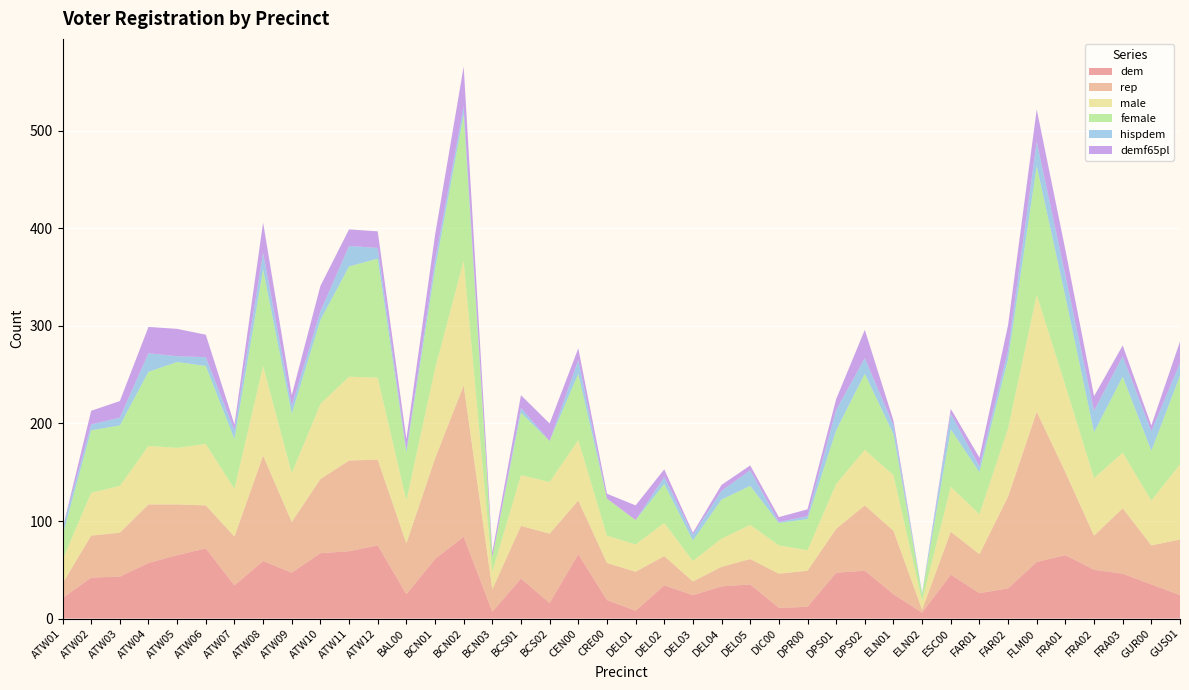

Reading left to right, extract all data points from this chart.

dem: ATW01=21	ATW02=42	ATW03=43	ATW04=57	ATW05=65	ATW06=72	ATW07=34	ATW08=59	ATW09=47	ATW10=67	ATW11=69	ATW12=75	BAL00=25	BCN01=61	BCN02=84	BCN03=7	BCS01=41	BCS02=16	CEN00=66	CRE00=19	DEL01=8	DEL02=34	DEL03=24	DEL04=33	DEL05=35	DIC00=11	DPR00=12	DPS01=47	DPS02=49	ELN01=25	ELN02=6	ESC00=45	FAR01=26	FAR02=31	FLM00=58	FRA01=65	FRA02=50	FRA03=46	GUR00=35	GUS01=24
rep: ATW01=15	ATW02=43	ATW03=45	ATW04=60	ATW05=52	ATW06=44	ATW07=50	ATW08=108	ATW09=52	ATW10=76	ATW11=93	ATW12=88	BAL00=52	BCN01=103	BCN02=155	BCN03=23	BCS01=54	BCS02=71	CEN00=55	CRE00=38	DEL01=40	DEL02=30	DEL03=14	DEL04=20	DEL05=26	DIC00=35	DPR00=37	DPS01=45	DPS02=67	ELN01=65	ELN02=3	ESC00=44	FAR01=40	FAR02=94	FLM00=154	FRA01=85	FRA02=35	FRA03=67	GUR00=40	GUS01=57
male: ATW01=24	ATW02=44	ATW03=48	ATW04=60	ATW05=58	ATW06=63	ATW07=49	ATW08=92	ATW09=50	ATW10=77	ATW11=86	ATW12=84	BAL00=44	BCN01=92	BCN02=128	BCN03=18	BCS01=52	BCS02=53	CEN00=62	CRE00=28	DEL01=28	DEL02=34	DEL03=21	DEL04=29	DEL05=35	DIC00=29	DPR00=21	DPS01=46	DPS02=57	ELN01=57	ELN02=9	ESC00=46	FAR01=41	FAR02=70	FLM00=120	FRA01=89	FRA02=59	FRA03=57	GUR00=46	GUS01=77
female: ATW01=25	ATW02=64	ATW03=62	ATW04=76	ATW05=88	ATW06=80	ATW07=51	ATW08=99	ATW09=61	ATW10=86	ATW11=113	ATW12=122	BAL00=49	BCN01=102	BCN02=150	BCN03=15	BCS01=64	BCS02=42	CEN00=68	CRE00=38	DEL01=25	DEL02=40	DEL03=21	DEL04=40	DEL05=40	DIC00=23	DPR00=32	DPS01=55	DPS02=78	ELN01=42	ELN02=7	ESC00=59	FAR01=43	FAR02=71	FLM00=132	FRA01=91	FRA02=47	FRA03=78	GUR00=51	GUS01=91
hispdem: ATW01=7	ATW02=6	ATW03=8	ATW04=19	ATW05=6	ATW06=9	ATW07=9	ATW08=17	ATW09=8	ATW10=9	ATW11=21	ATW12=11	BAL00=3	BCN01=9	BCN02=8	BCN03=0	BCS01=5	BCS02=0	CEN00=14	CRE00=0	DEL01=0	DEL02=7	DEL03=6	DEL04=9	DEL05=16	DIC00=1	DPR00=3	DPS01=21	DPS02=16	ELN01=9	ELN02=1	ESC00=16	FAR01=6	FAR02=9	FLM00=25	FRA01=22	FRA02=22	FRA03=21	GUR00=20	GUS01=13
demf65pl: ATW01=0	ATW02=14	ATW03=17	ATW04=27	ATW05=28	ATW06=23	ATW07=6	ATW08=31	ATW09=11	ATW10=26	ATW11=17	ATW12=17	BAL00=11	BCN01=26	BCN02=41	BCN03=5	BCS01=13	BCS02=18	CEN00=12	CRE00=5	DEL01=15	DEL02=8	DEL03=2	DEL04=6	DEL05=5	DIC00=5	DPR00=7	DPS01=11	DPS02=29	ELN01=5	ELN02=0	ESC00=5	FAR01=9	FAR02=26	FLM00=33	FRA01=26	FRA02=15	FRA03=11	GUR00=6	GUS01=22